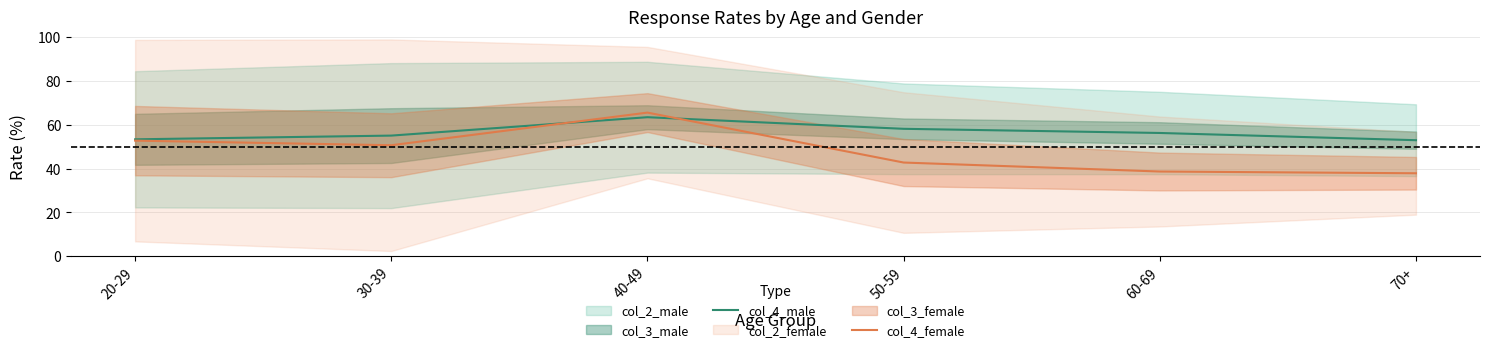

Reading left to right, list all the values displayed in this chart.

col_4_male: 53.4	55.1	63.5	58.2	56.3	53.0
col_4_female: 52.8	50.7	65.6	42.8	38.7	37.9